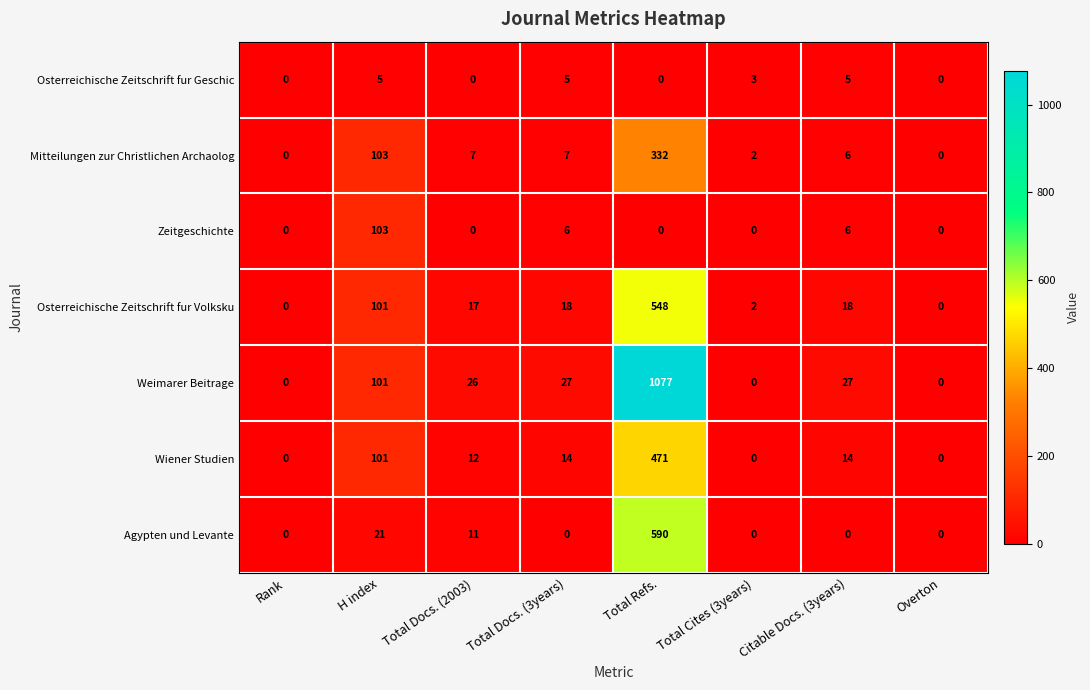

At which category is the sum across all series the highest?

Total Refs.